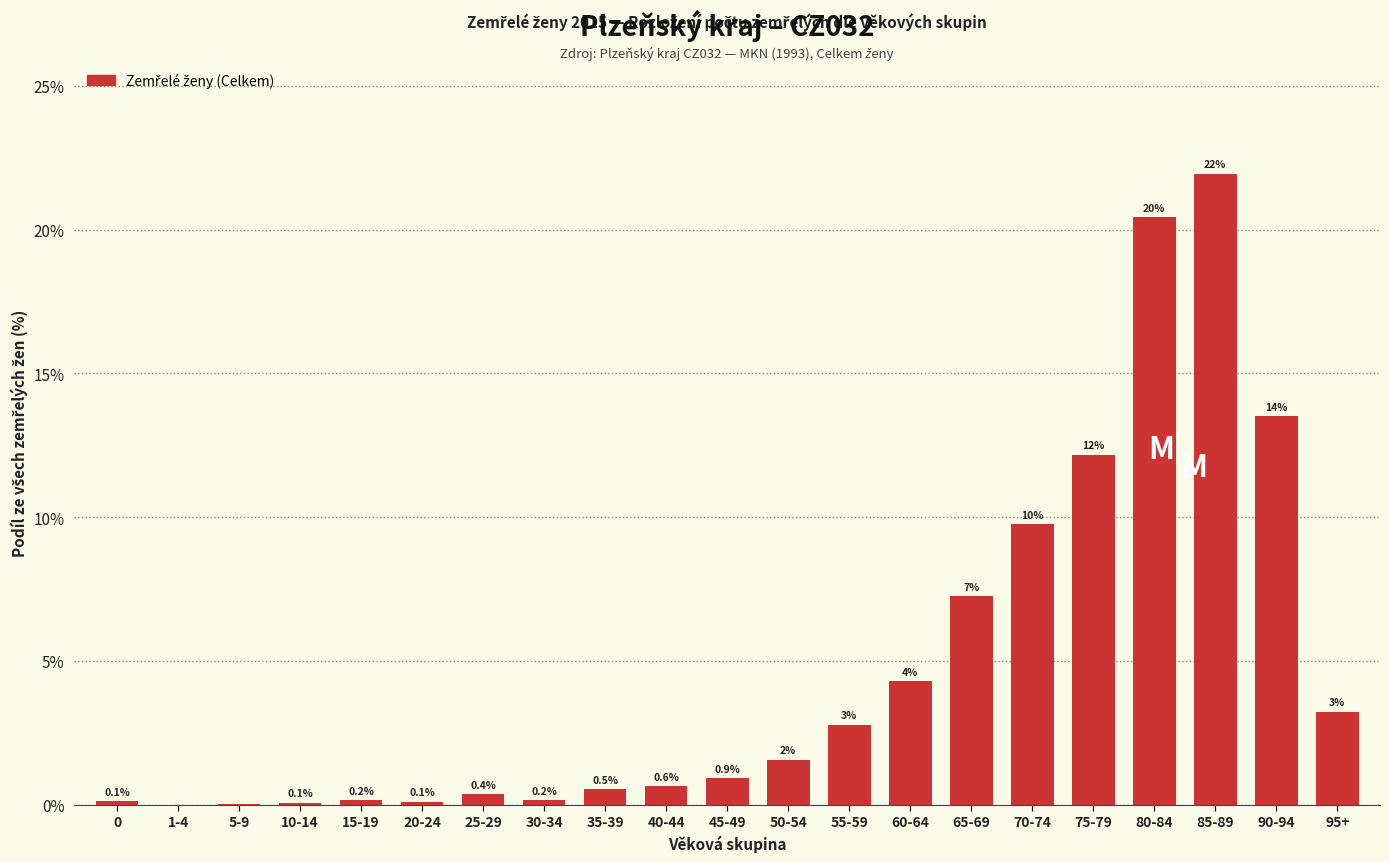

What is the sum of all values?

100.0